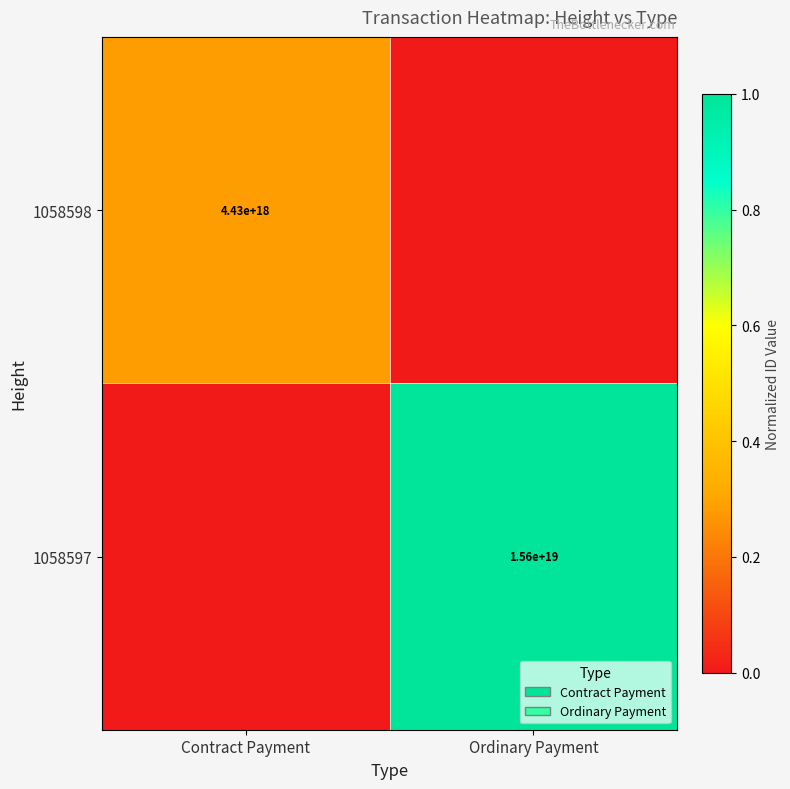

Is the value of 1058597 at Ordinary Payment greater than the value of 1058598 at Contract Payment?

Yes